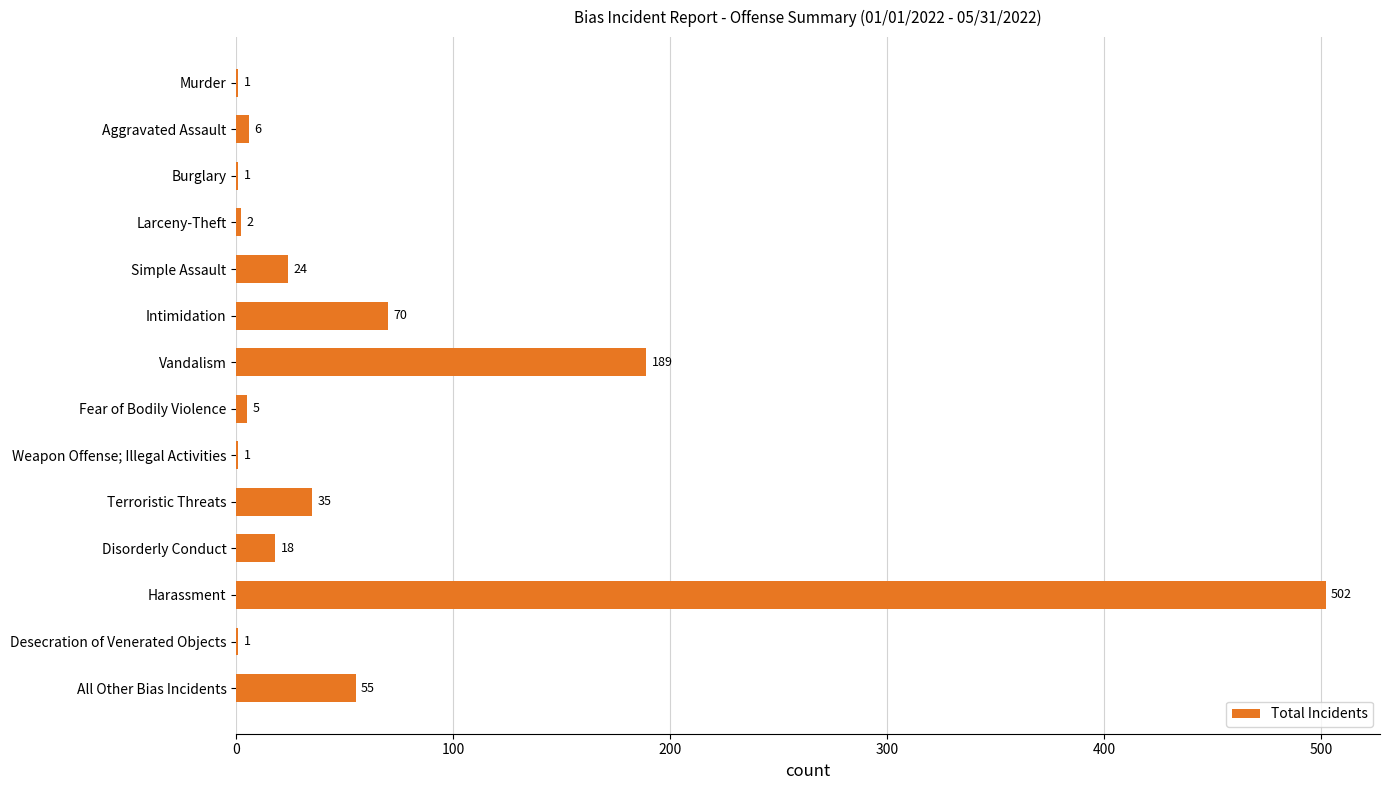

Approximately how many times larger is the value at Larceny-Theft compared to Murder?

2.0